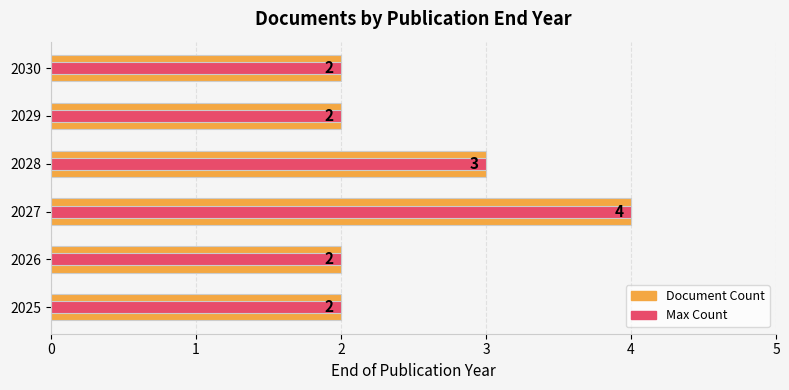

How many bars are there in each group?

2